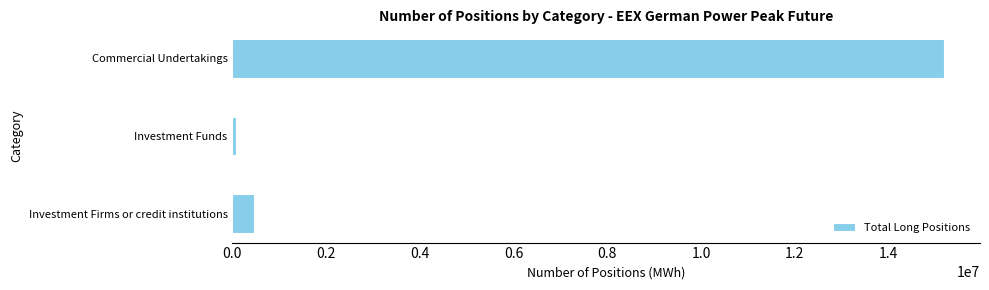

How many series are shown in this chart?

1